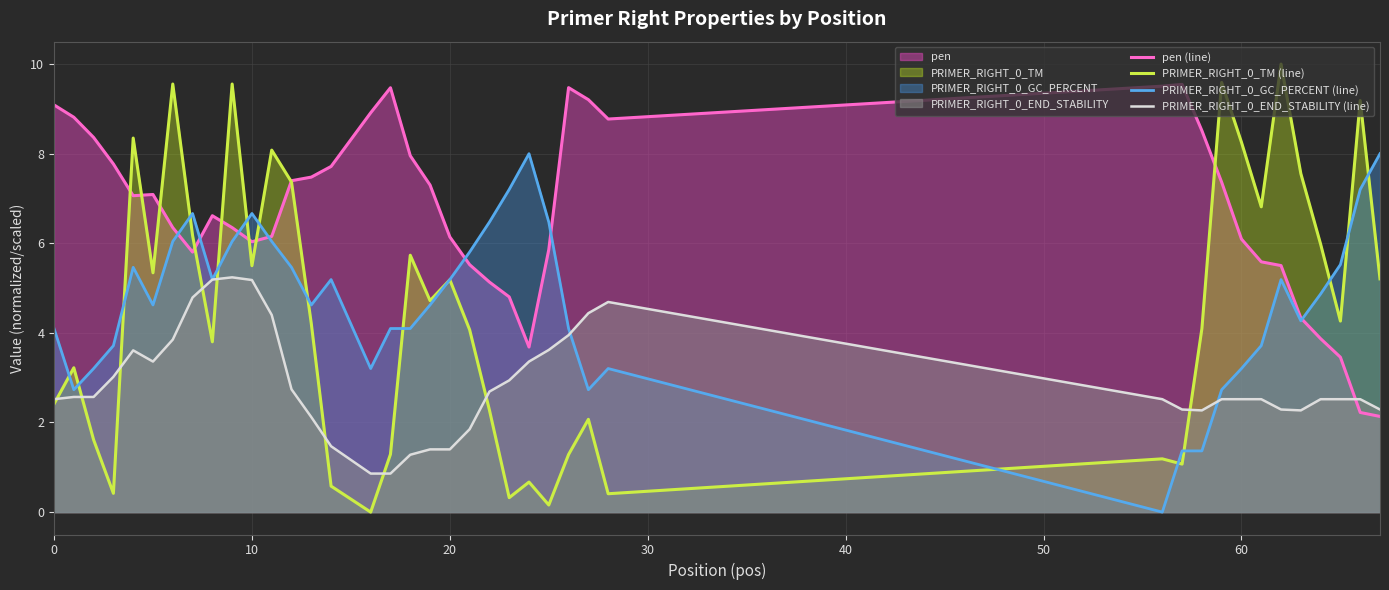

What are all the series names shown in the legend?

pen (line), PRIMER_RIGHT_0_TM (line), PRIMER_RIGHT_0_GC_PERCENT (line), PRIMER_RIGHT_0_END_STABILITY (line)